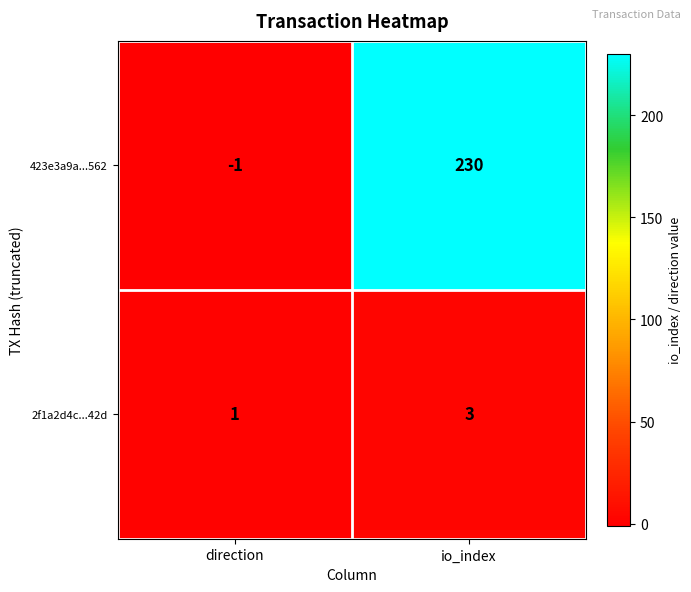

At which label is 2f1a2d4c...42d closest to 2?

direction